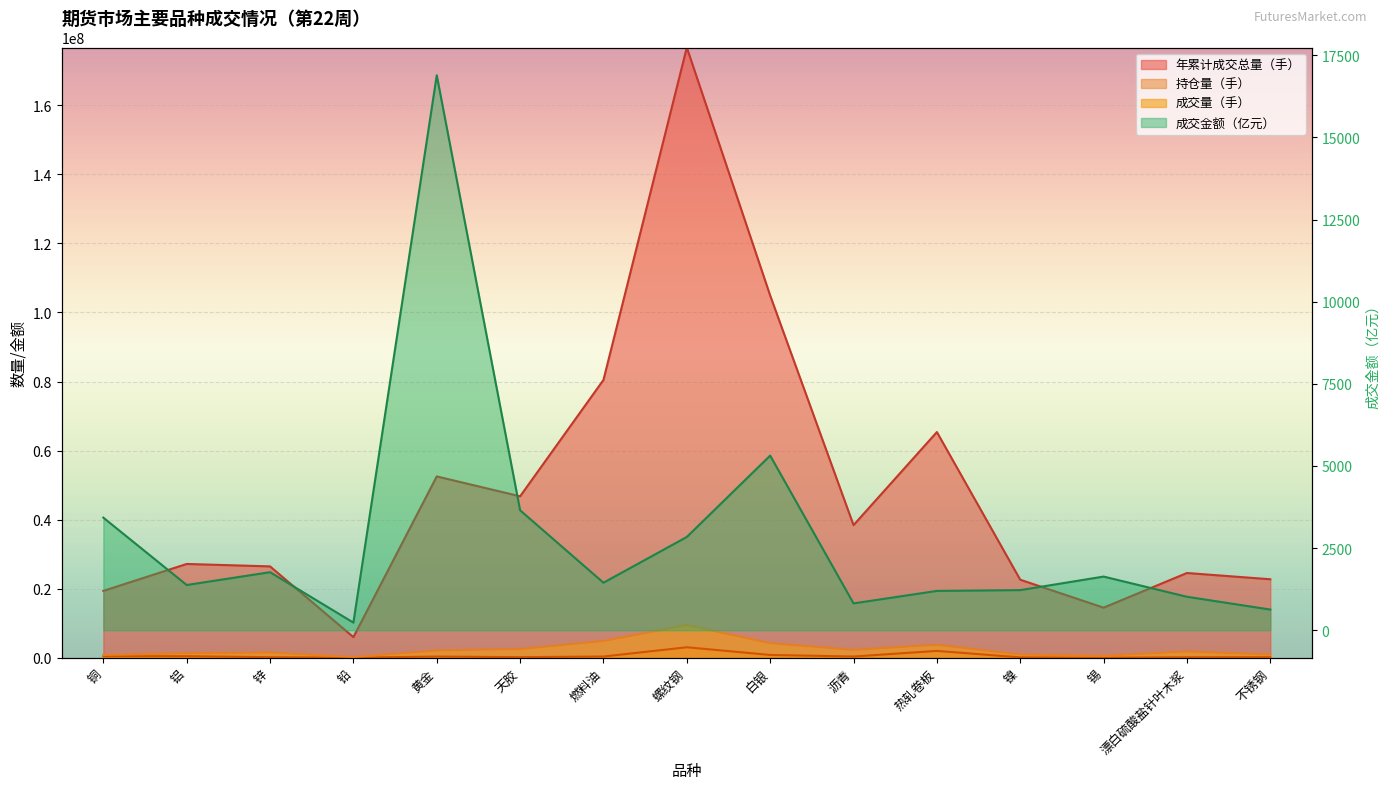

True or false: 年累计成交总量（手） has a value of 75534953.4 at 天胶.

False